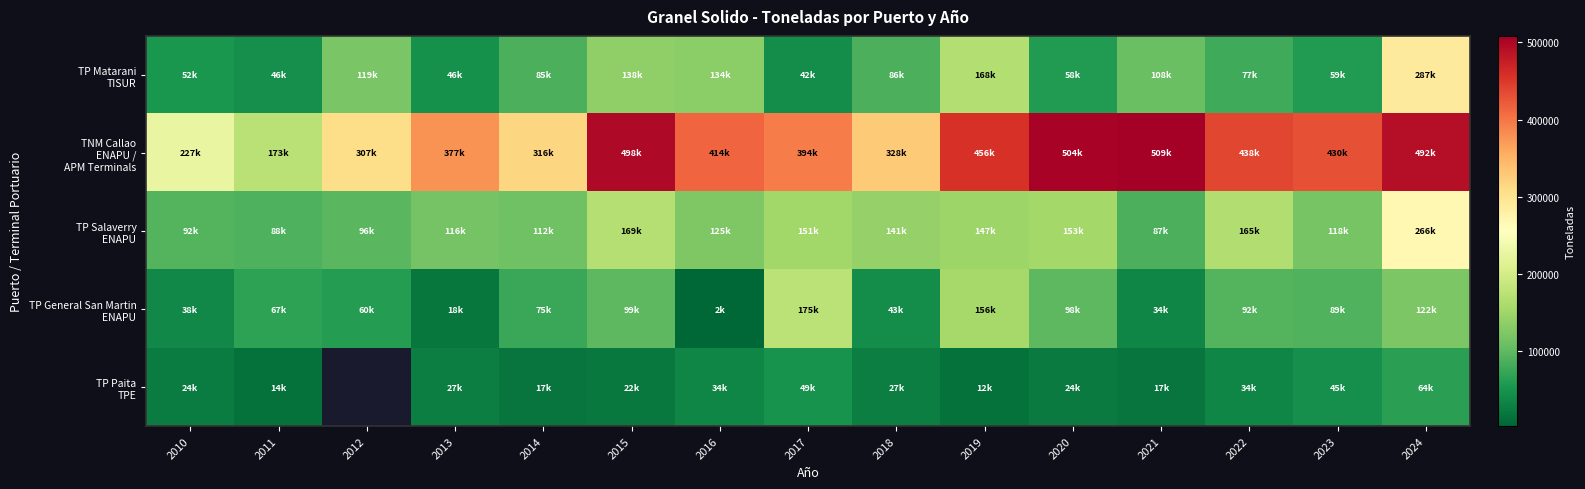

Which category has the lowest value in the TP Matarani TISUR series?

2017